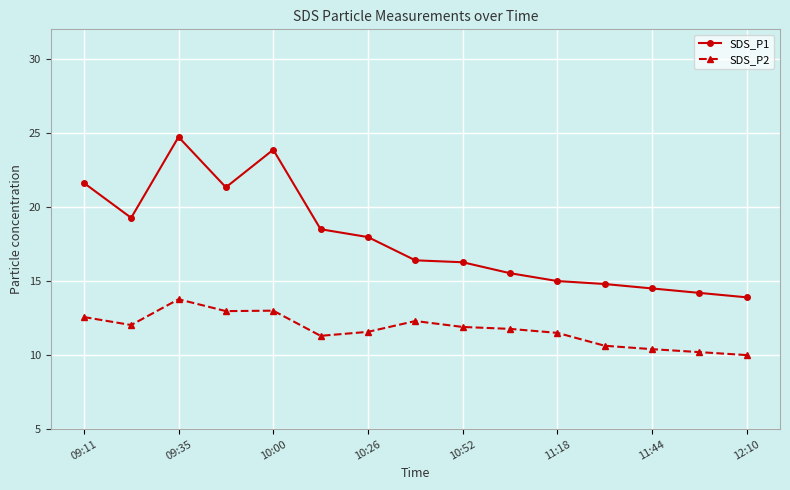

Which series has the largest range (max minus min)?

SDS_P1